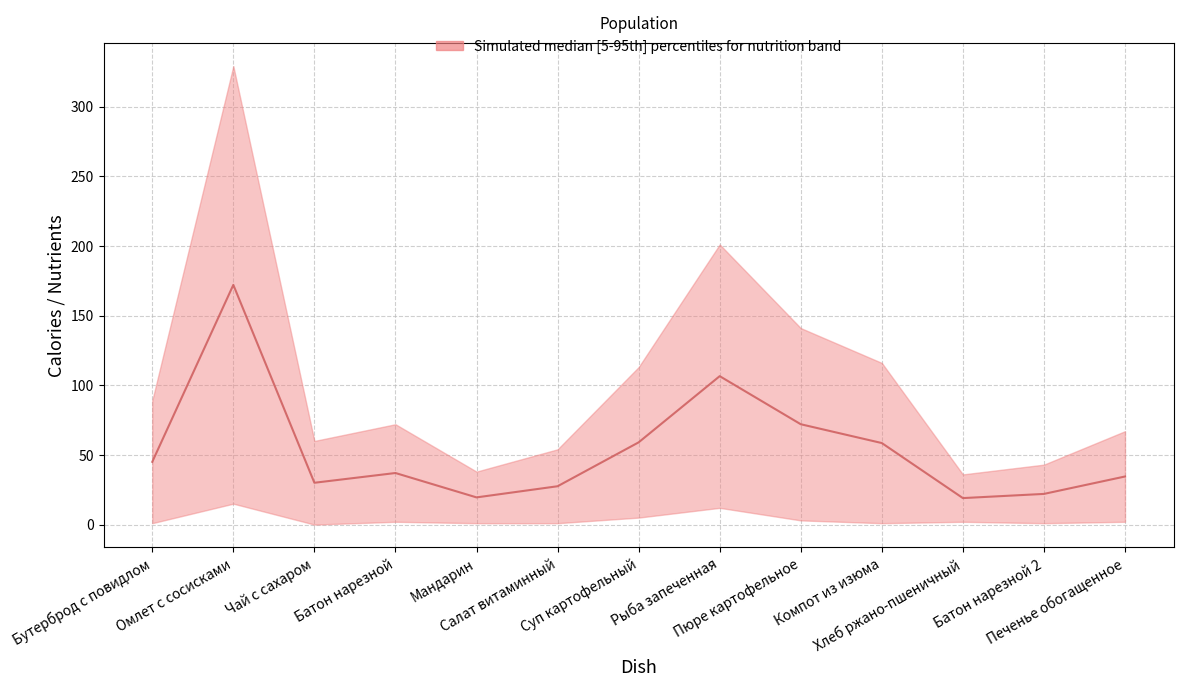

What is the difference between the values at Салат витаминный and Батон нарезной?

9.5